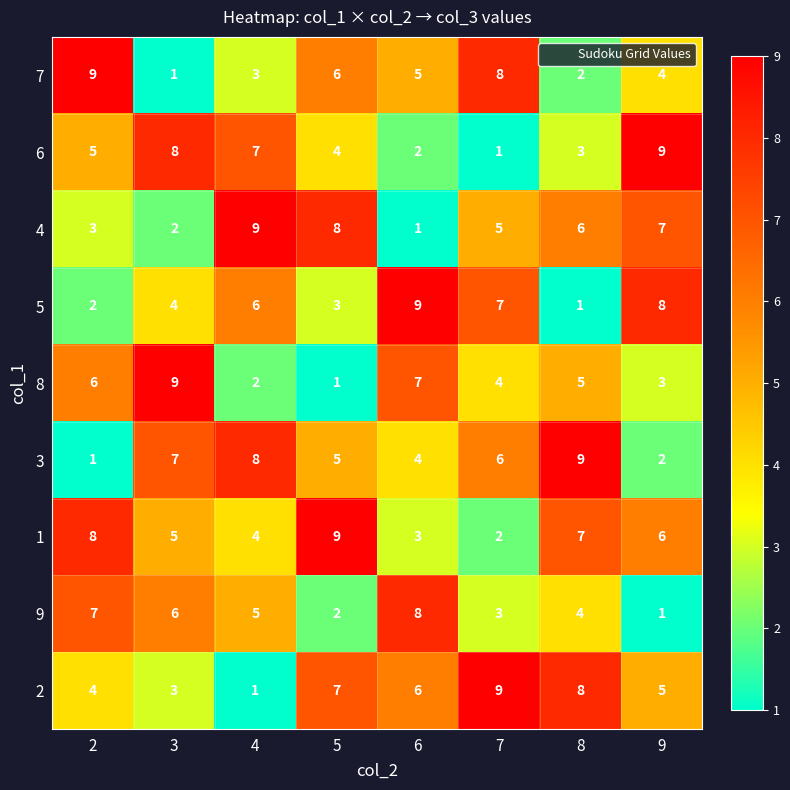

What is the difference between the maximum and minimum values in the 3 series?

8